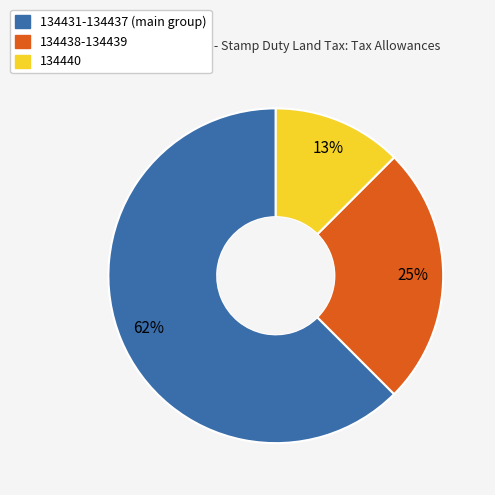

Does any single category account for the majority?

Yes